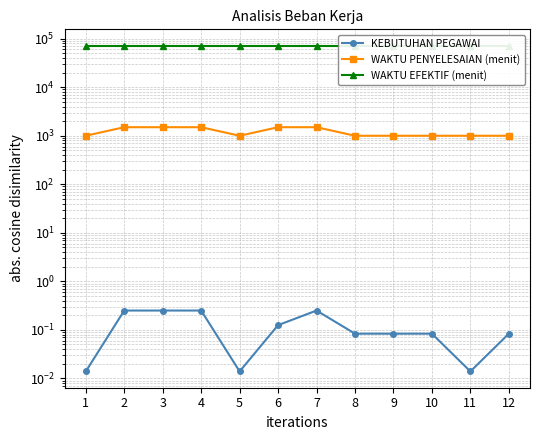

True or false: WAKTU PENYELESAIAN (menit) and KEBUTUHAN PEGAWAI intersect in this chart.

False